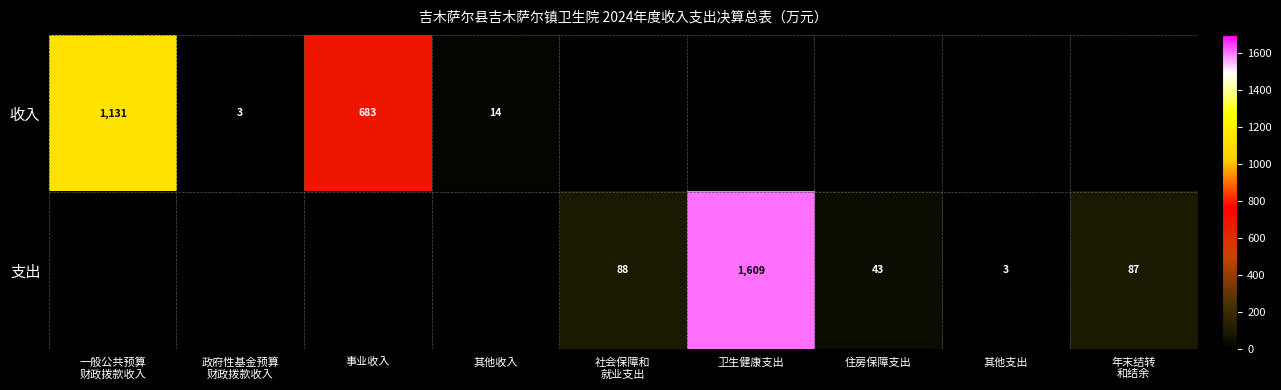

True or false: 支出 has a value of 3 at 其他支出.

True